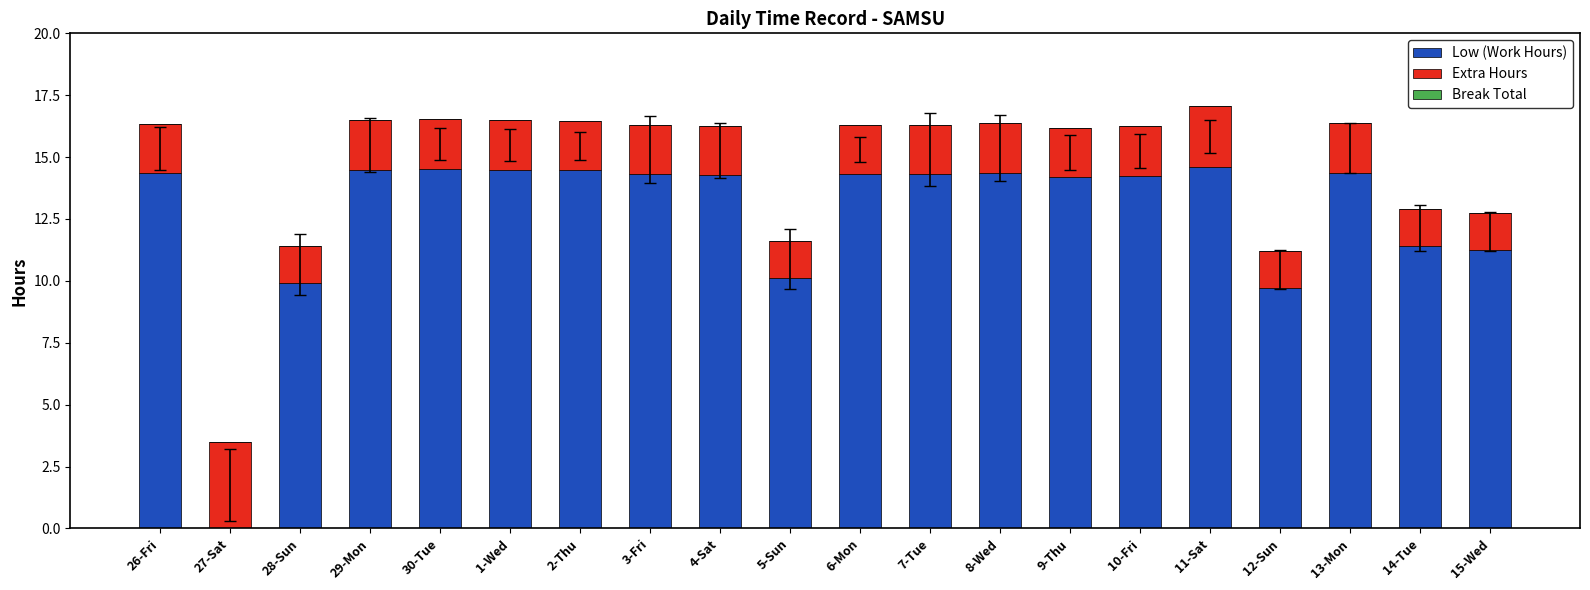

What is the total value across all series at 11-Sat?

17.1